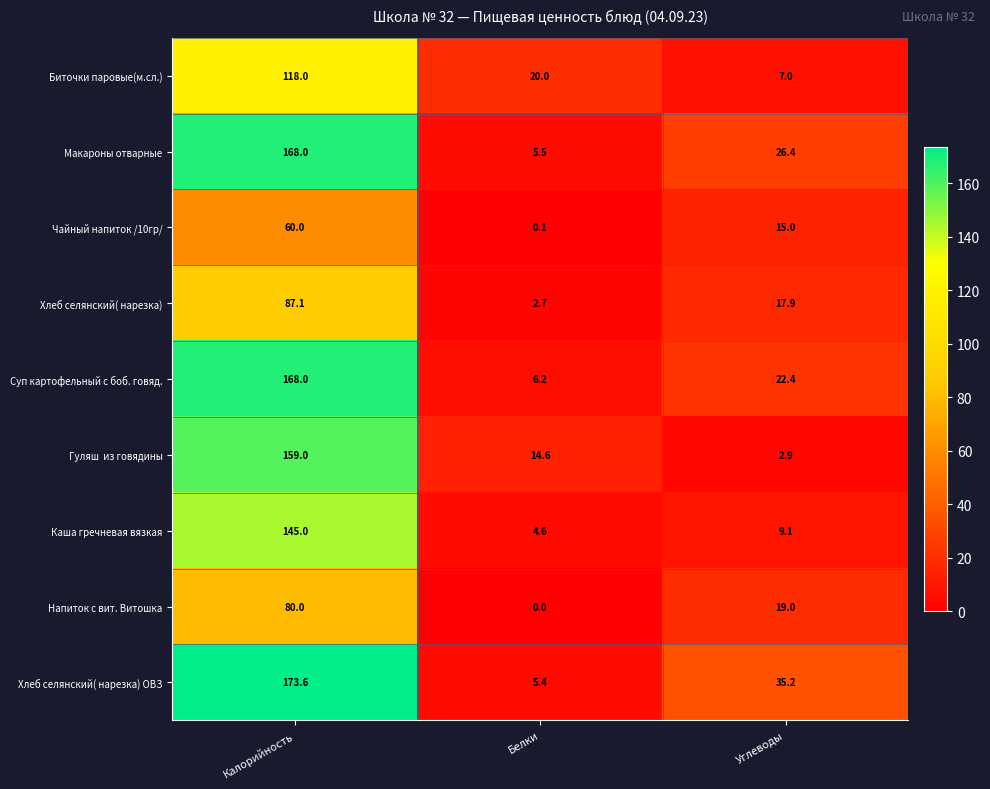

True or false: Макароны отварные has a value of 3.3 at Белки.

False